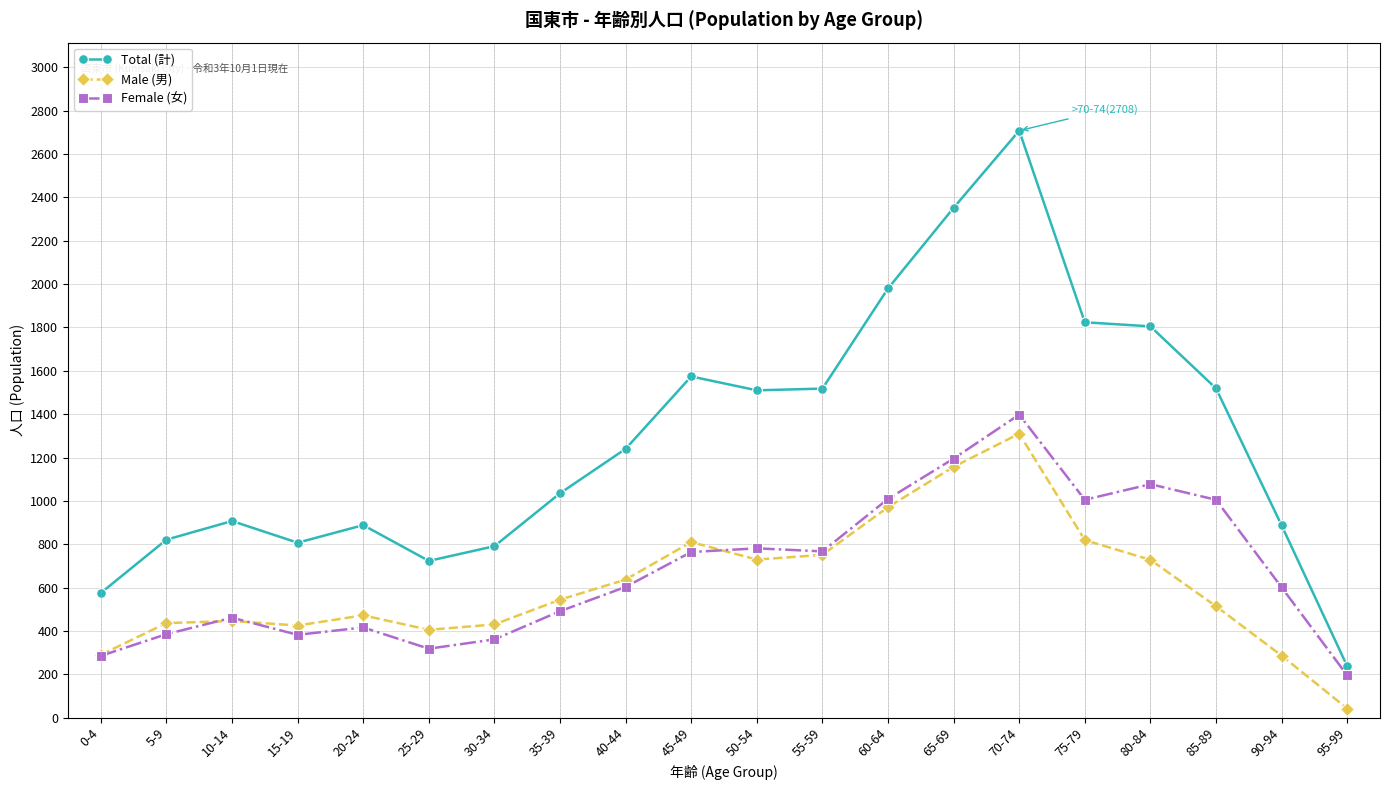

What is the spread (max minus min) of values at 70-74?

1398